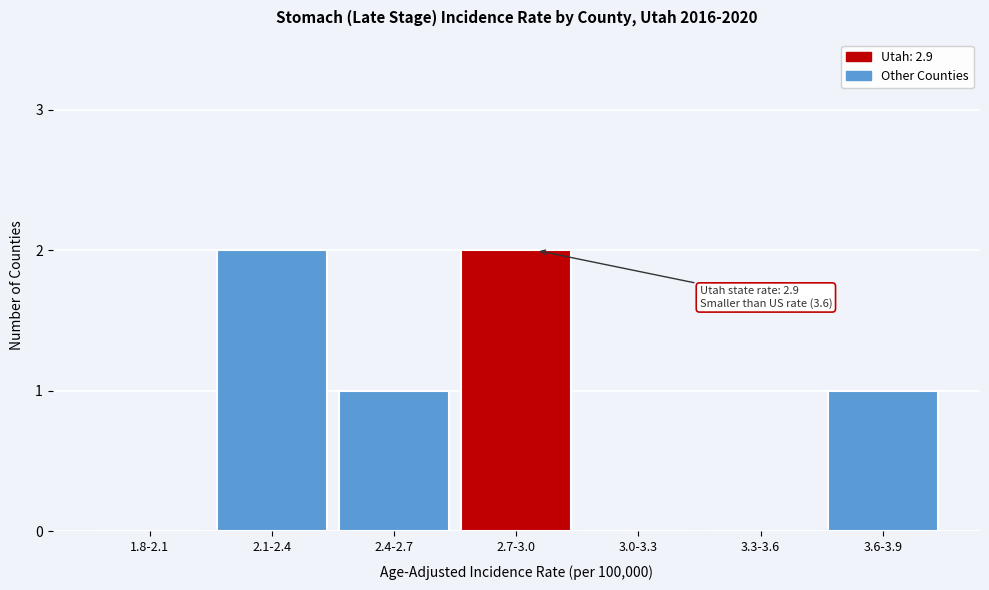

Reading left to right, transcribe all the data shown in this chart.

1.8-2.1=0	2.1-2.4=2	2.4-2.7=1	2.7-3.0=2	3.0-3.3=0	3.3-3.6=0	3.6-3.9=1